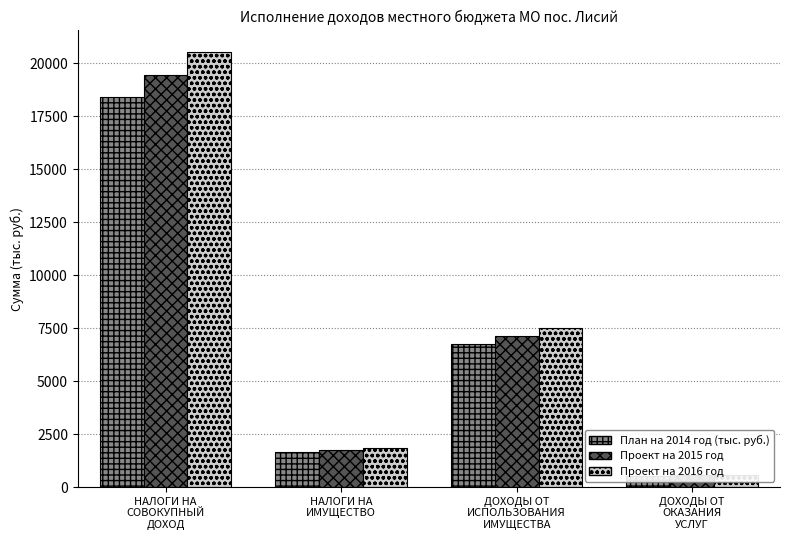

True or false: План на 2014 год (тыс. руб.) has a value of 757.5 at НАЛОГИ НА
ИМУЩЕСТВО.

False